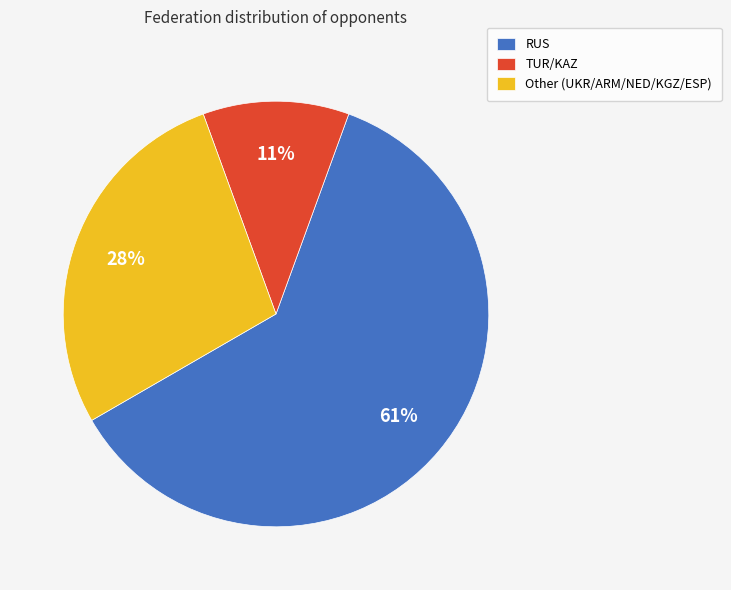

Do Other (UKR/ARM/NED/KGZ/ESP) and TUR/KAZ together represent more than half of the pie?

No